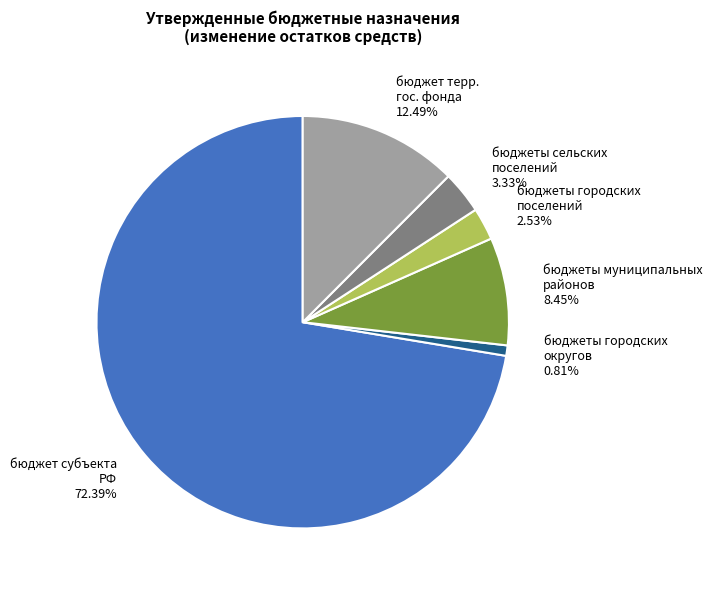

Is there any slice that represents more than half of the pie?

Yes